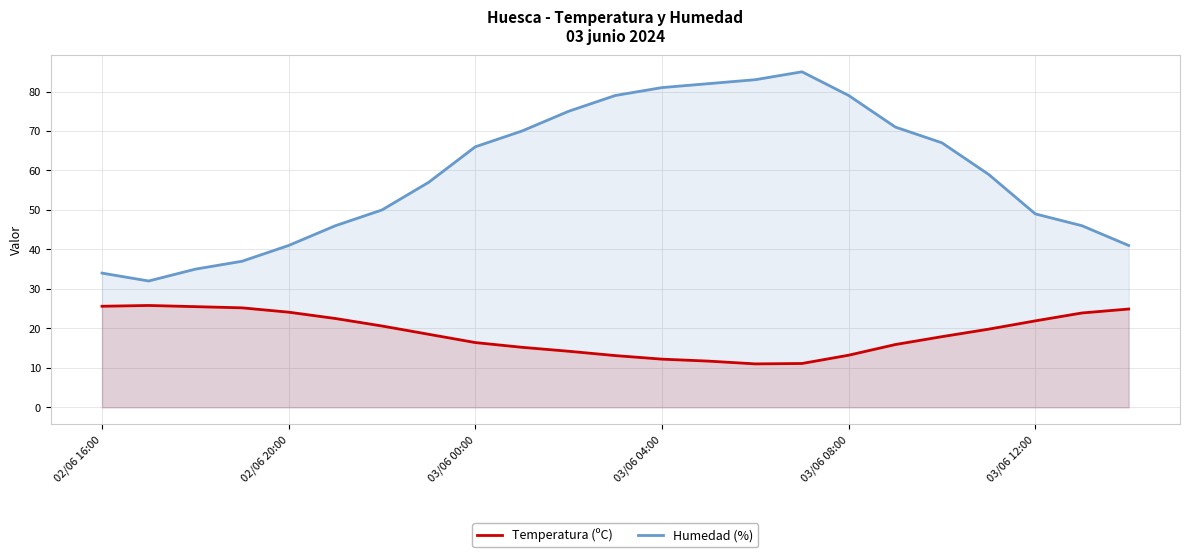

At 22, list the series in order from smallest to largest.

Temperatura (ºC), Humedad (%)